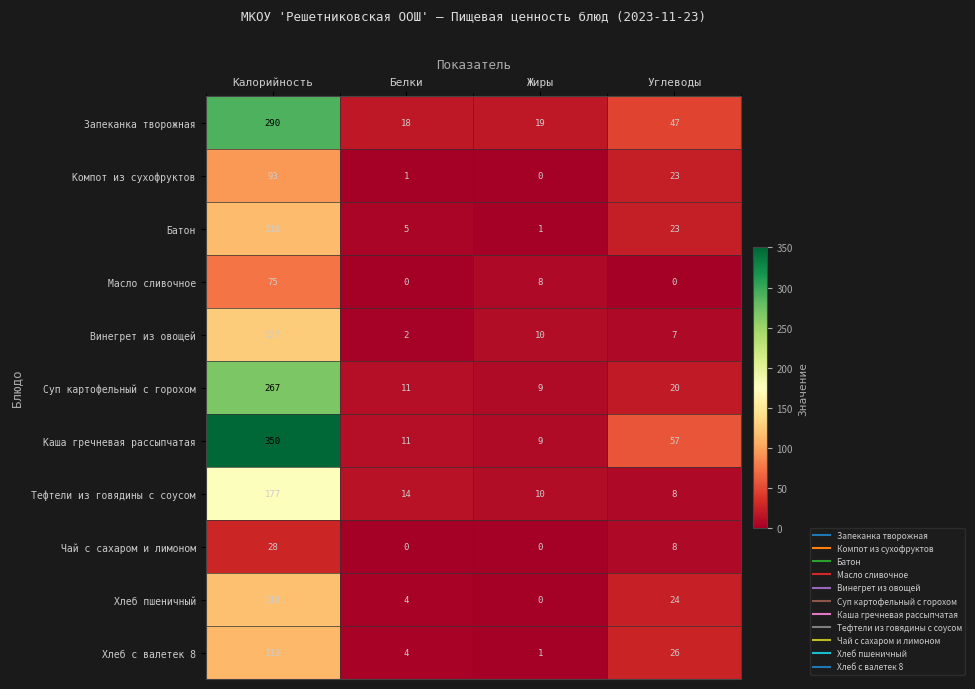

True or false: Суп картофельный с горохом has a value of 11 at Белки.

True